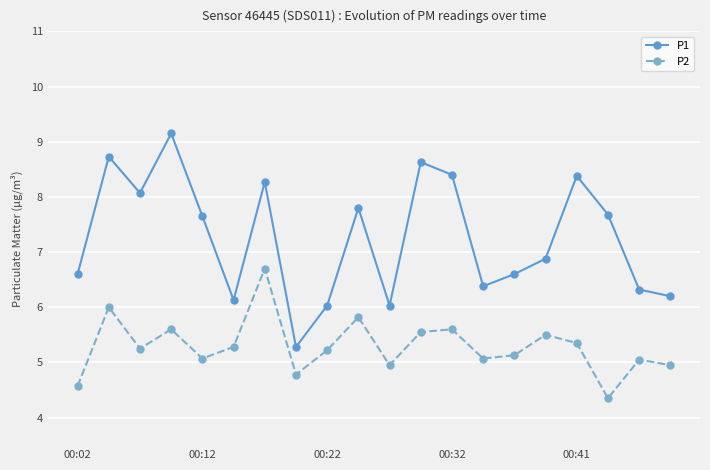

Which series has the largest total across all categories?

P1